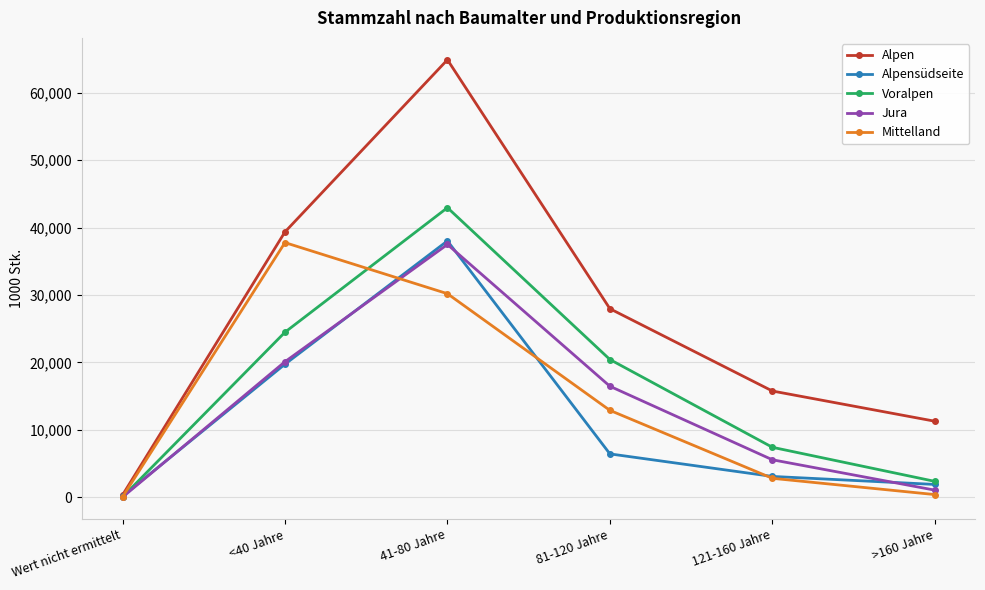

Does the chart have visible grid lines?

Yes